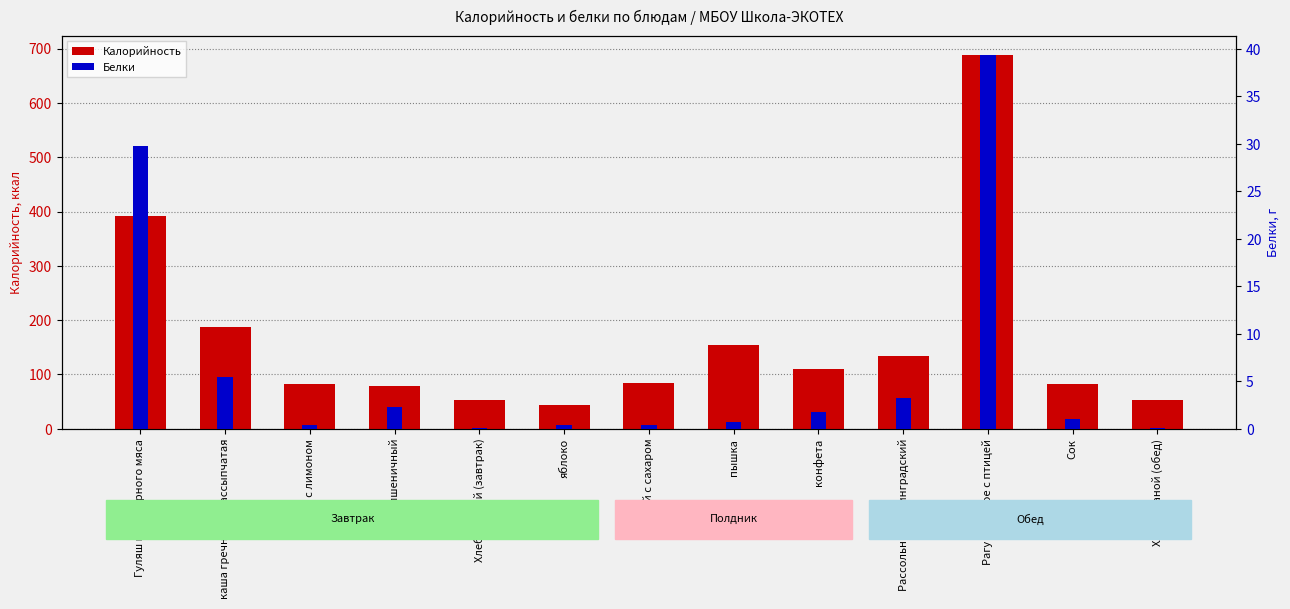

What is the label of the 9th bar from the right?

Хлеб ржаной (завтрак)